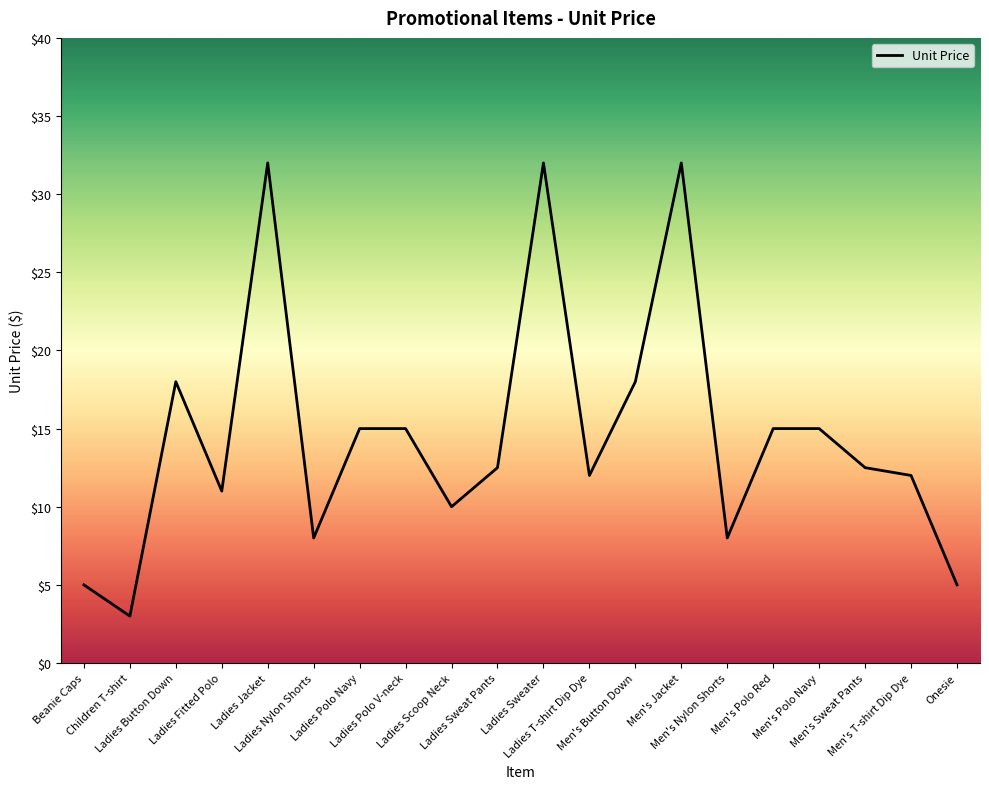

What is the minimum value shown in the chart?

3.0